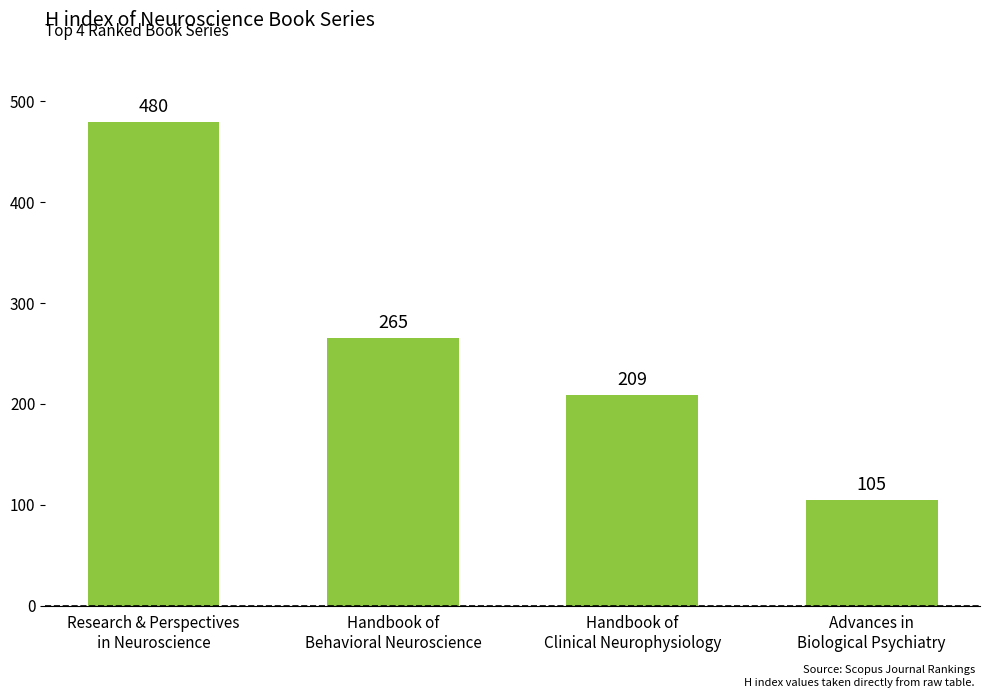

What is the minimum value shown in the chart?

105